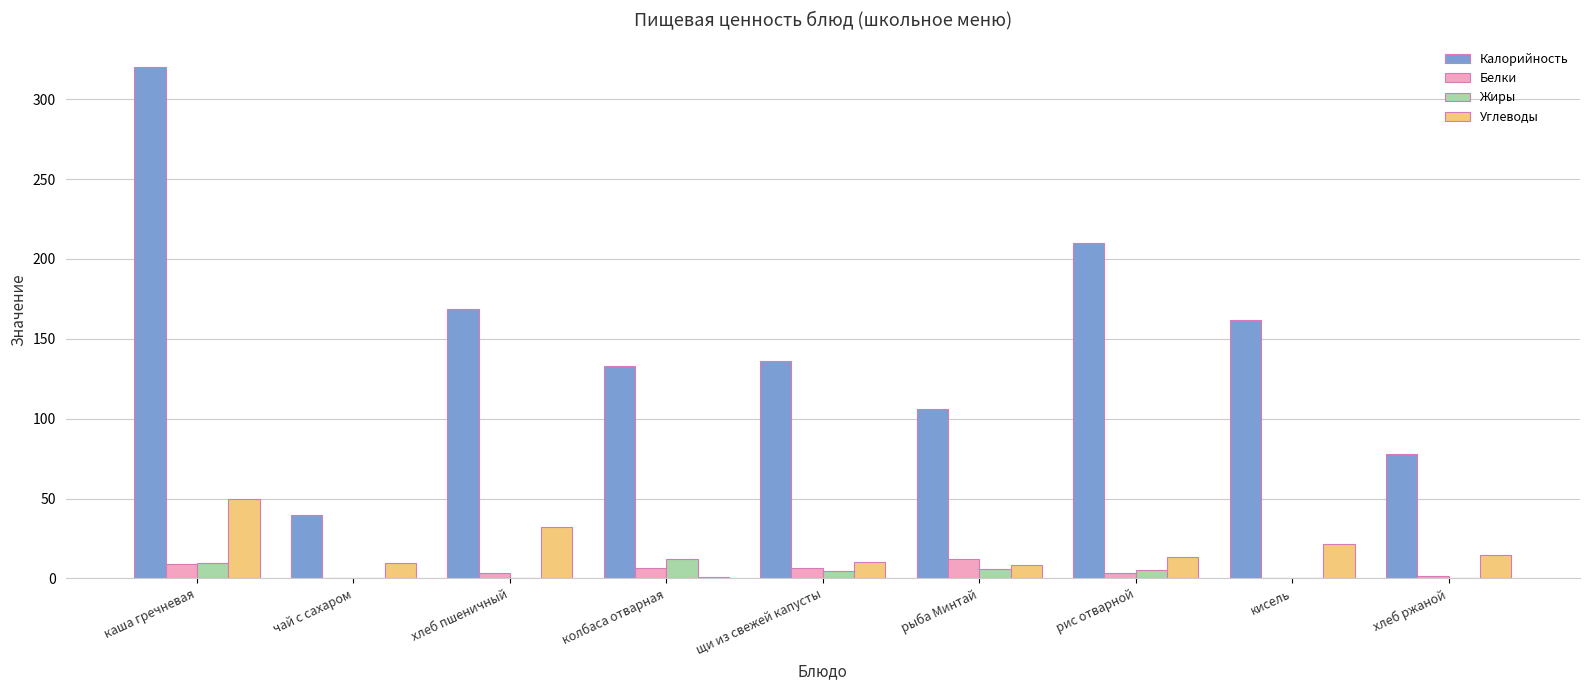

Count the number of categories in the chart.

9